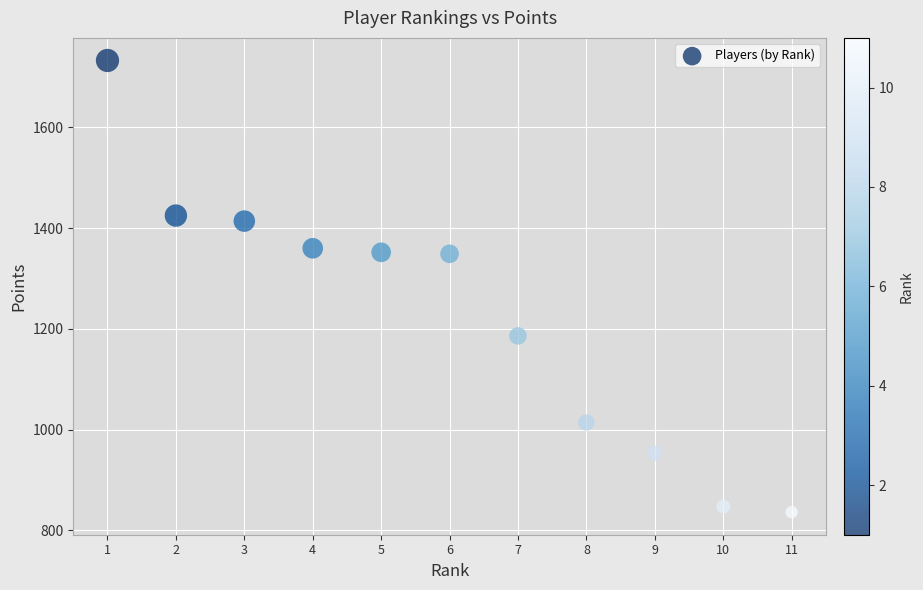

What is the range of Y values (max minus min)?

897